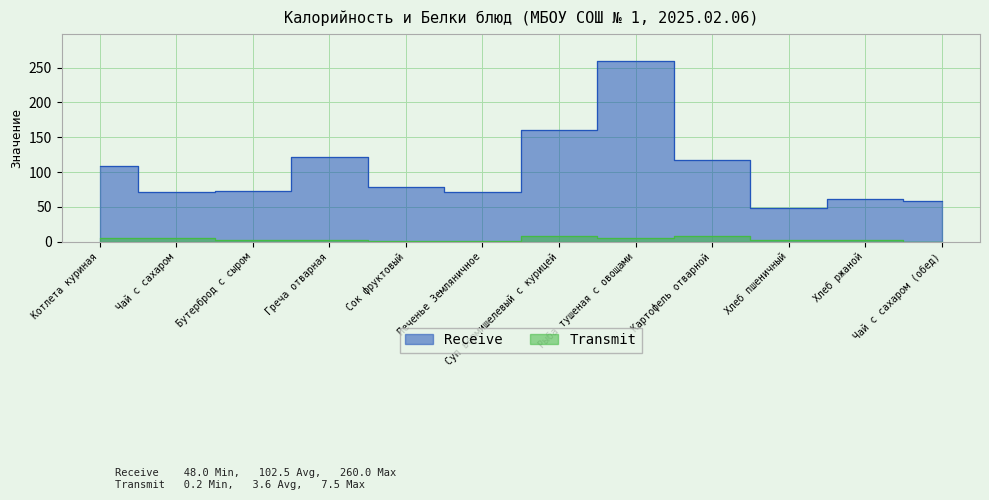

Rank the categories by Transmit value from highest to lowest.

Картофель отварной, Суп вермишелевый с курицей, Чай с сахаром, Котлета куриная, Рыба тушеная с овощами, Бутерброд с сыром, Хлеб ржаной, Хлеб пшеничный, Греча отварная, Сок фруктовый, Печенье Земляничное, Чай с сахаром (обед)